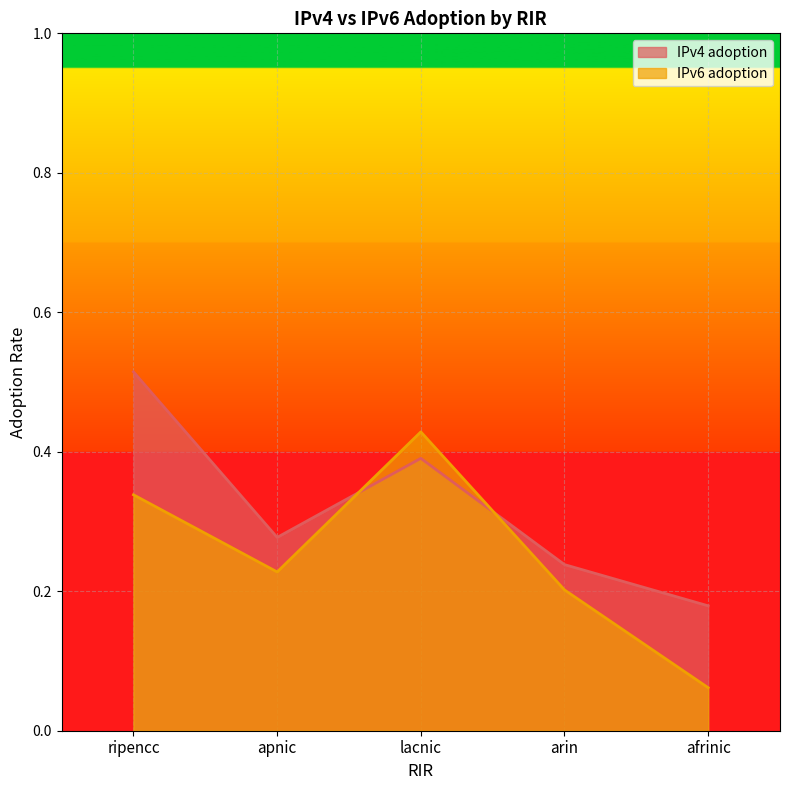

Count the IPv6 adoption values in the range 0 to 1.

5